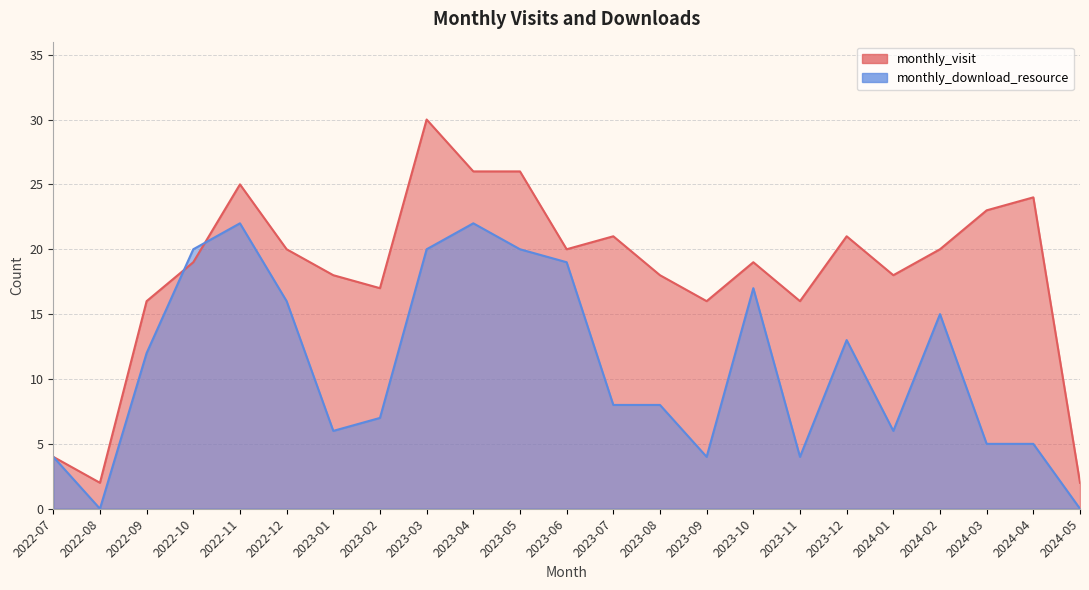

In monthly_download_resource, how many points are lower than both neighbors (excluding endpoints)?

5